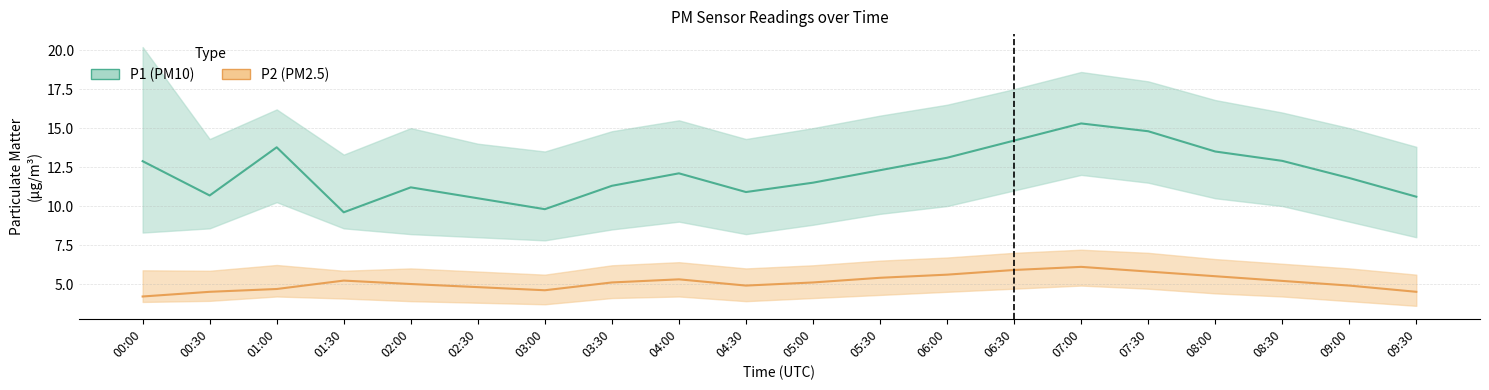

True or false: P2 has a value of 5.2 at 08:30.

True